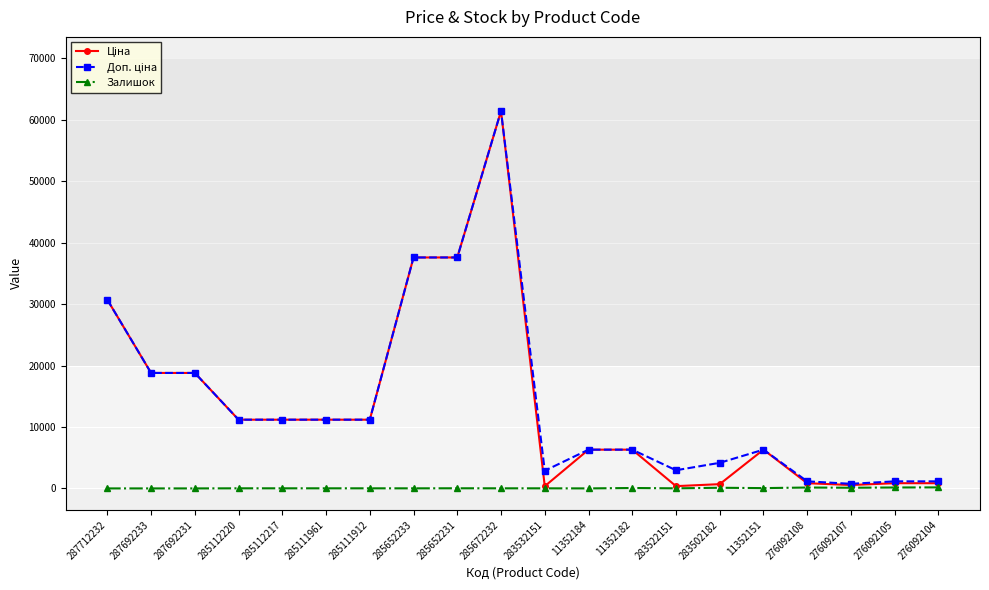

What is the greatest value displayed?

61434.3